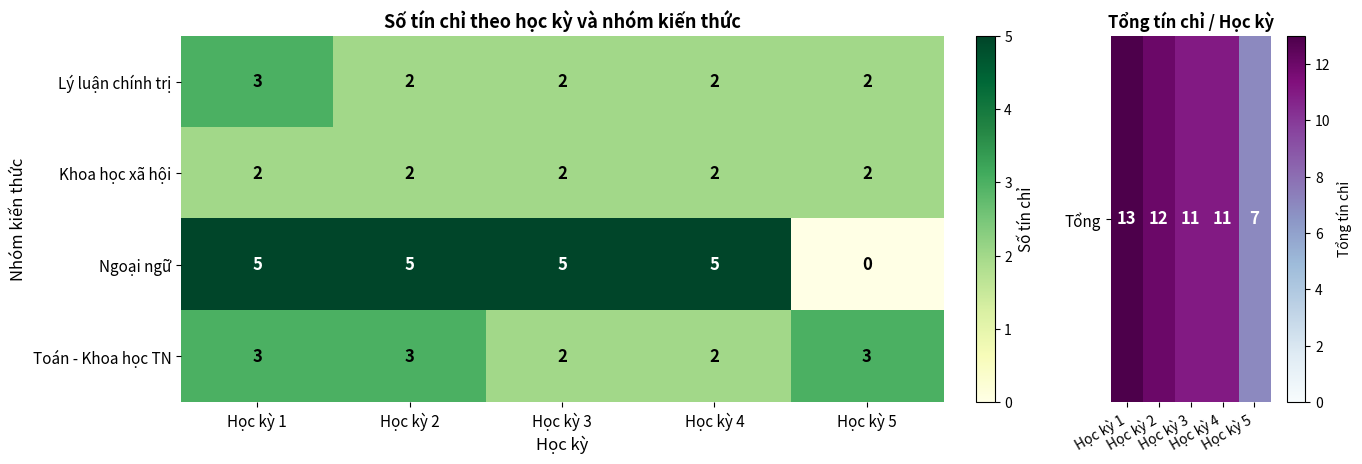

The value of Ngoại ngữ at Học kỳ 4 is 5. True or false?

True